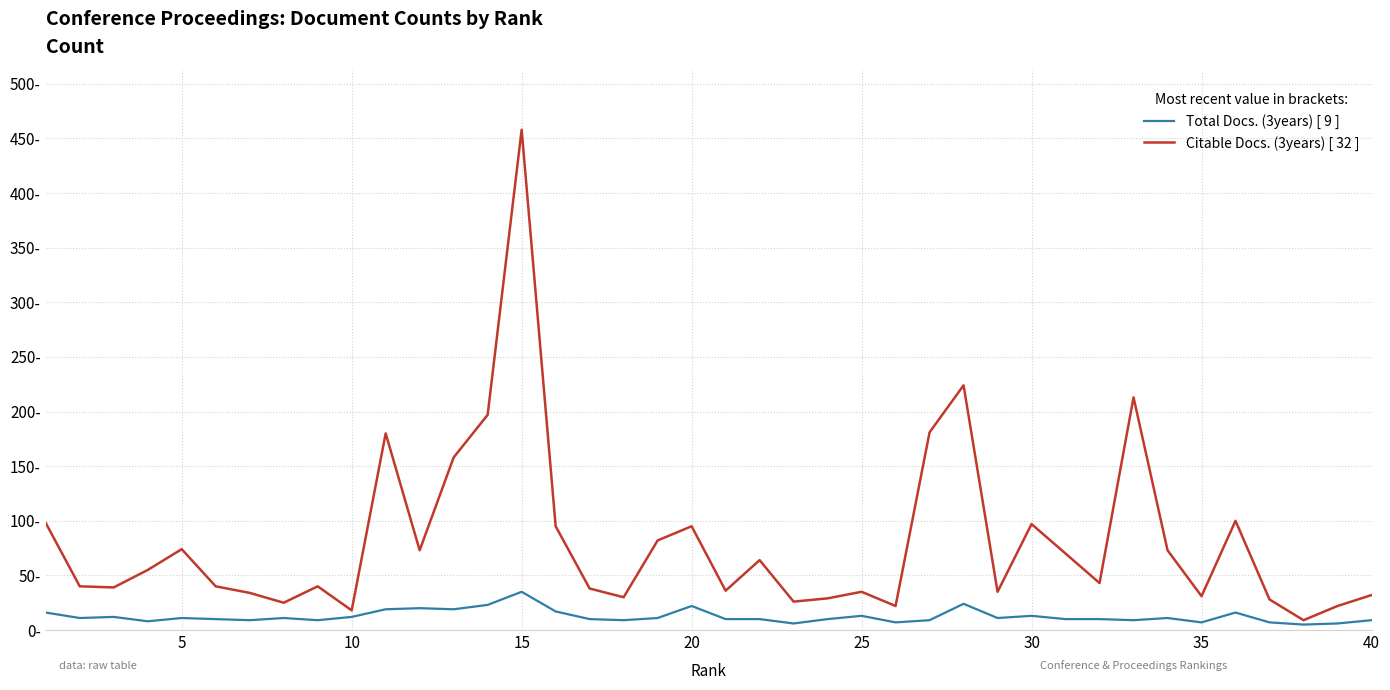

Is this an area chart (filled region under the line)?

No